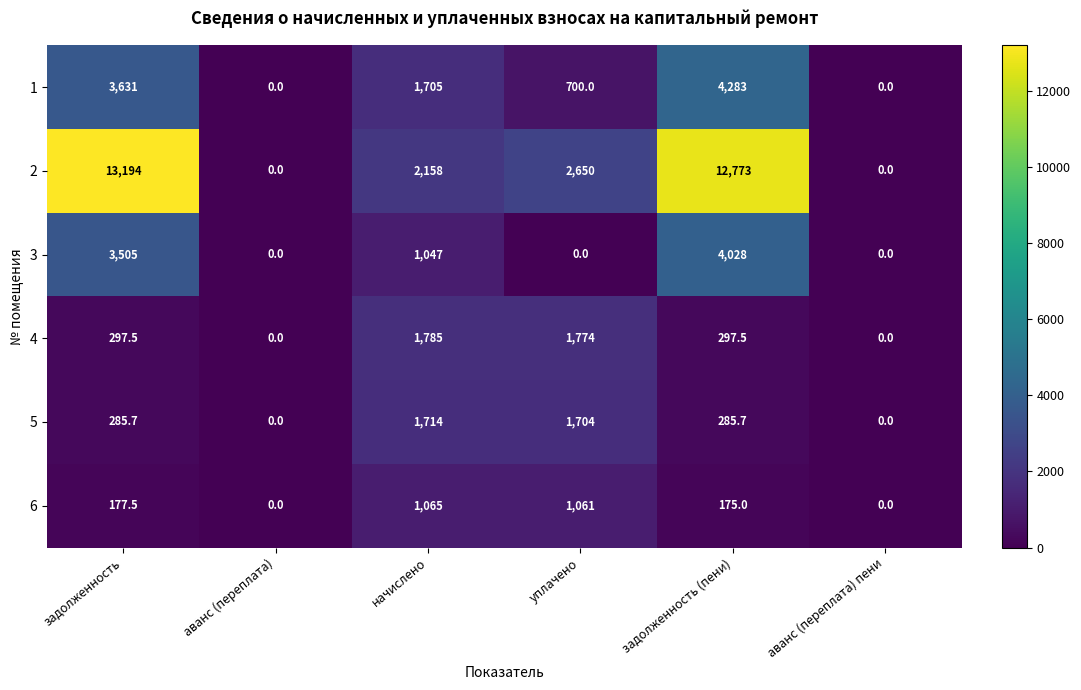

The 3 series shows 1214.4 at задолженность. True or false?

False